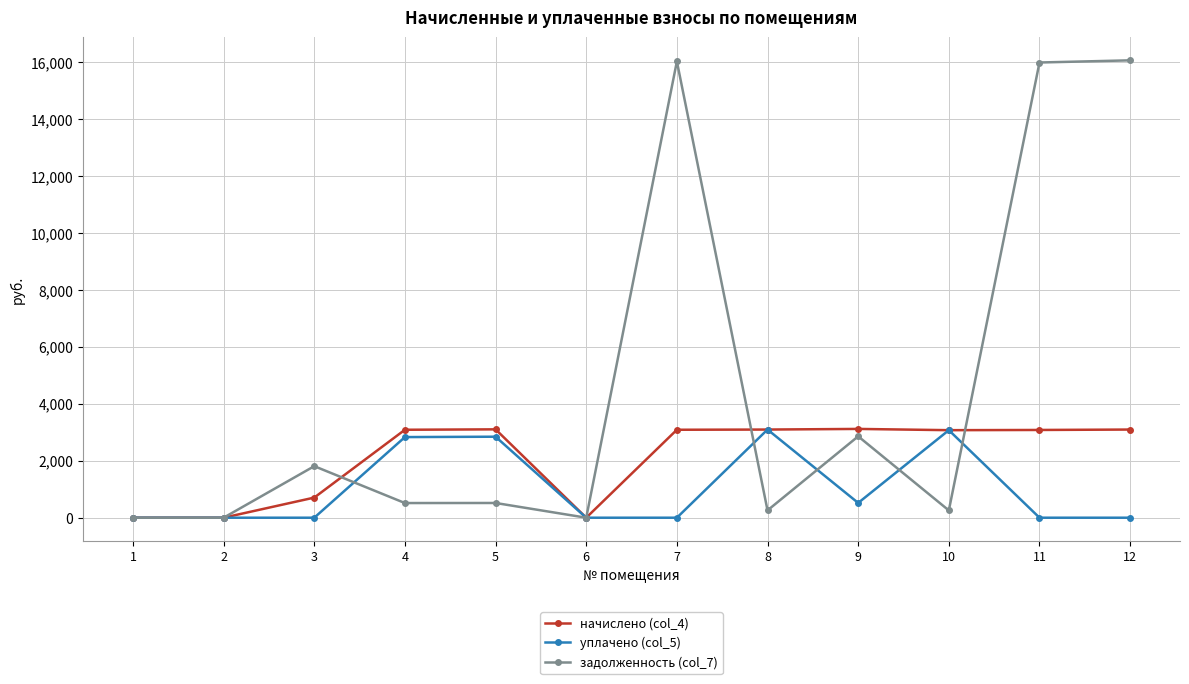

At 7, list the series in order from smallest to largest.

уплачено (col_5), начислено (col_4), задолженность (col_7)